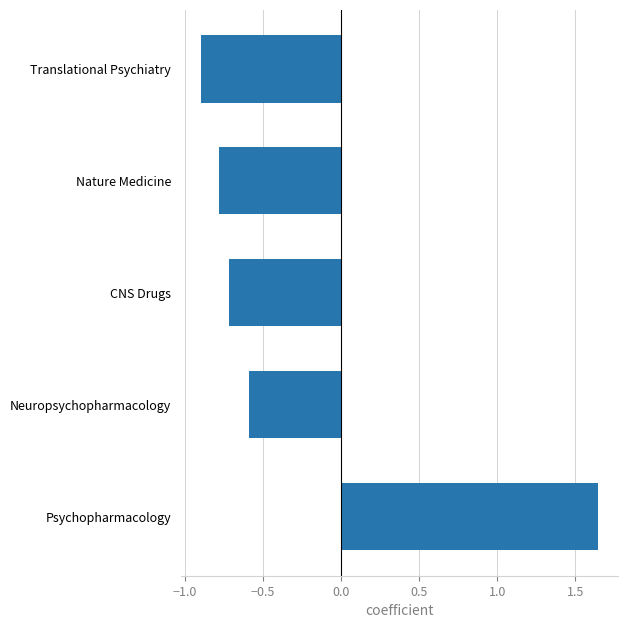

Which category has the highest value across all series?

Psychopharmacology